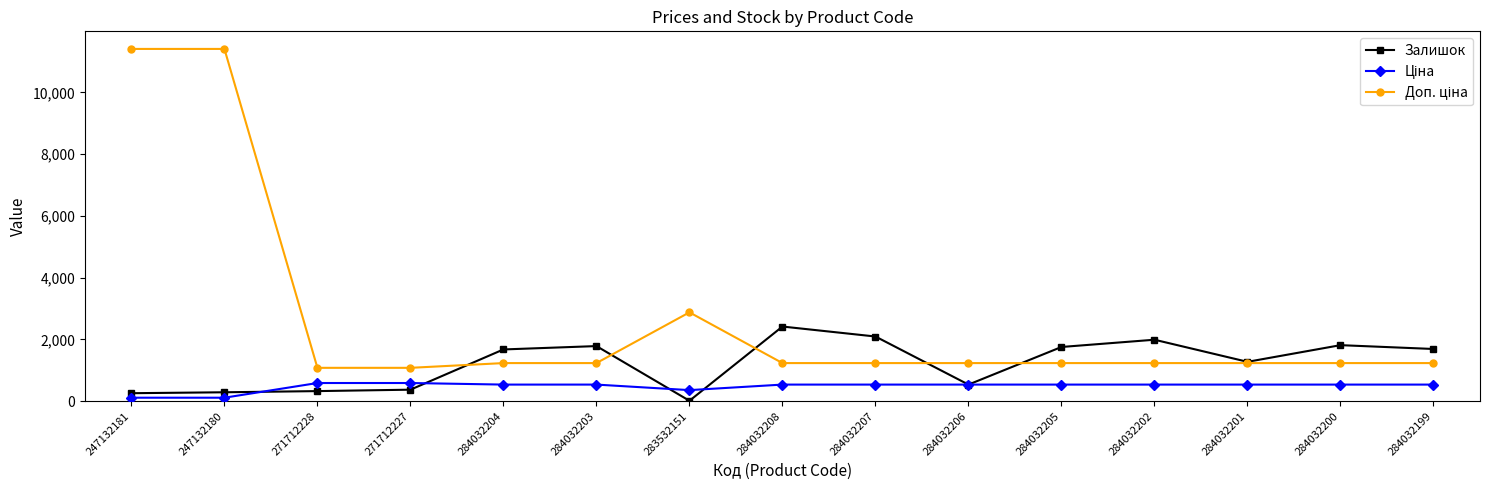

Which series changed the most between 271712228 and 284032199?

Залишок